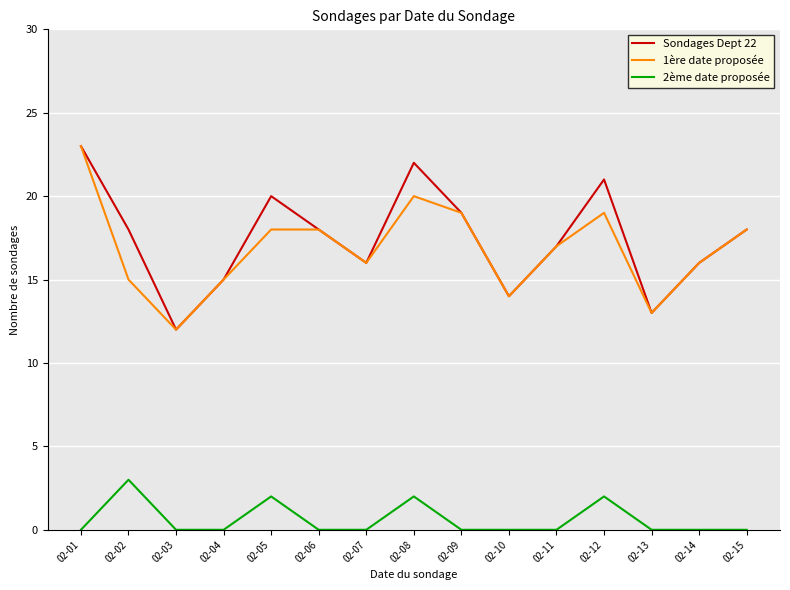

Reading left to right, what are all the values shown in this chart?

Sondages Dept 22: 23	18	12	15	20	18	16	22	19	14	17	21	13	16	18
1ère date proposée: 23	15	12	15	18	18	16	20	19	14	17	19	13	16	18
2ème date proposée: 0	3	0	0	2	0	0	2	0	0	0	2	0	0	0